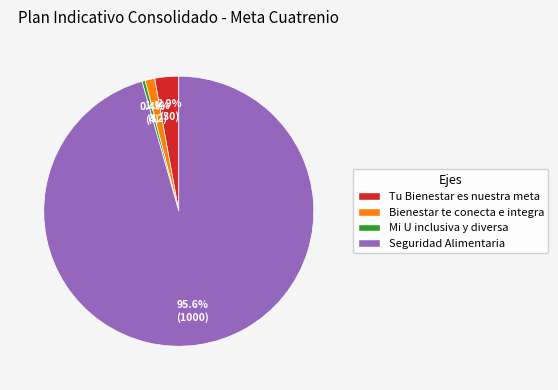

How many slices are in this pie chart?

4